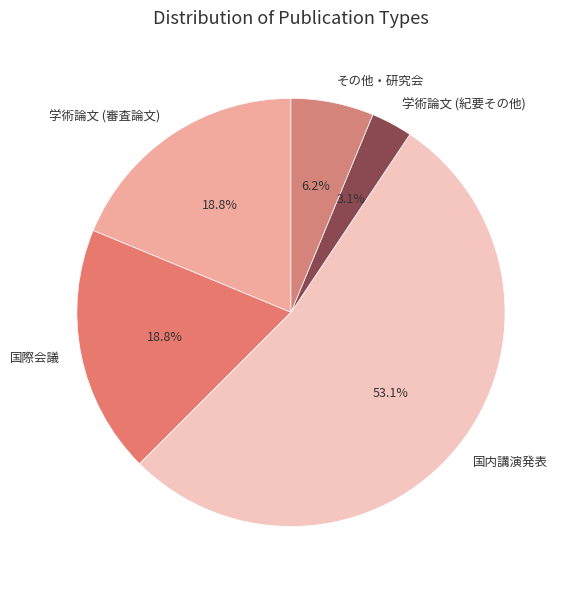

Combined, do 学術論文 (紀要その他) and 国内講演発表 account for over 50%?

Yes